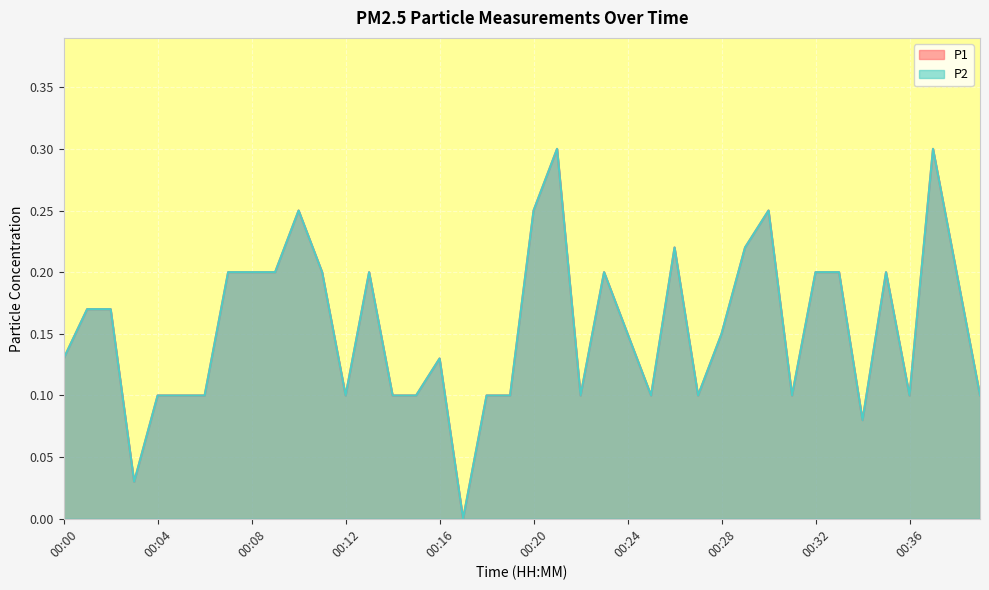

Where is P2 nearest to the value 0?

00:17